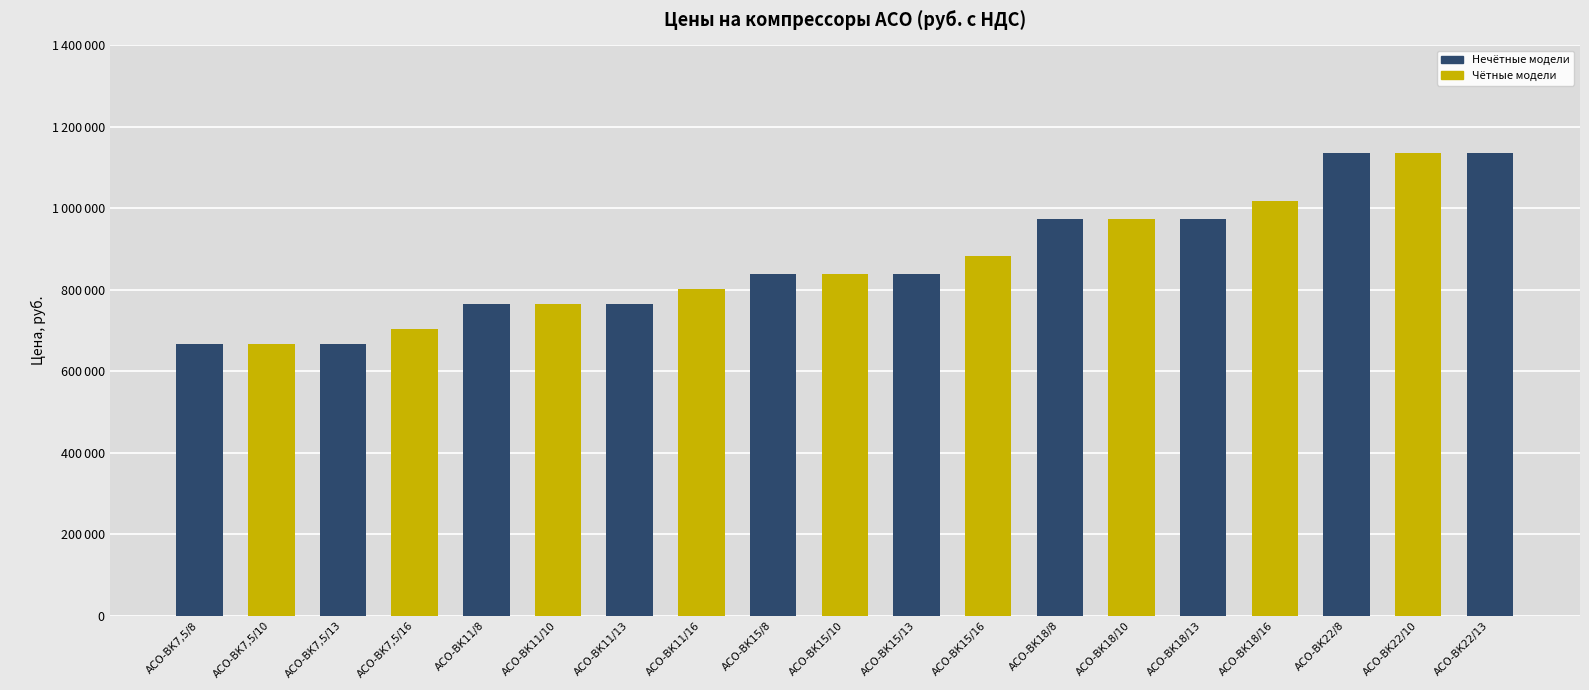

What is the ratio of the value at АСО-ВК15/16 to the value at АСО-ВК22/10?

0.8